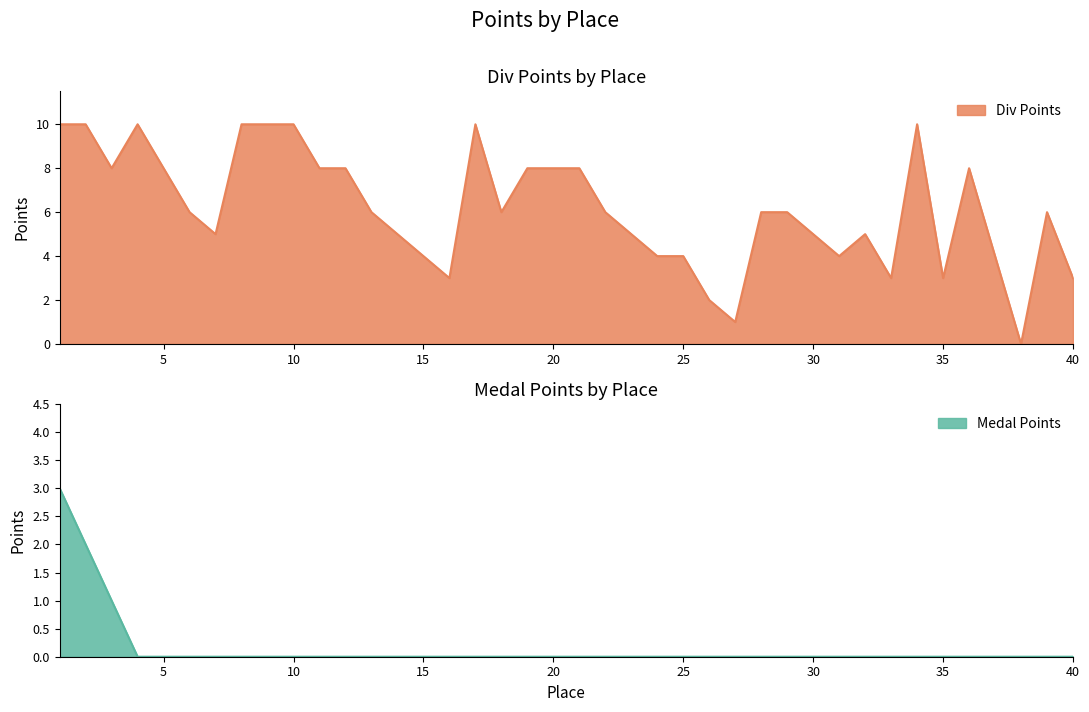

Which series has the widest spread of values?

Div Points